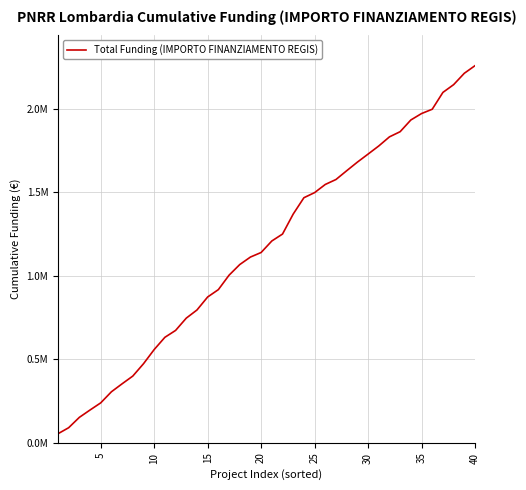

Reading left to right, extract all data points from this chart.

54144.9	90268.6	152331.1	196411.7	239228.1	305621.7	353416.2	399728.7	473615.3	558593.2	631843.3	673039.9	746676.0	795452.3	873378.9	917415.0	1003786.0	1067533.4	1112512.1	1139855.0	1208780.6	1250276.6	1370060.0	1467872.0	1498430.9	1547388.7	1577029.5	1629484.9	1680989.5	1729190.1	1777836.8	1832414.4	1863392.6	1933470.5	1971983.9	1997826.3	2098673.4	2145060.0	2213240.2	2258793.9